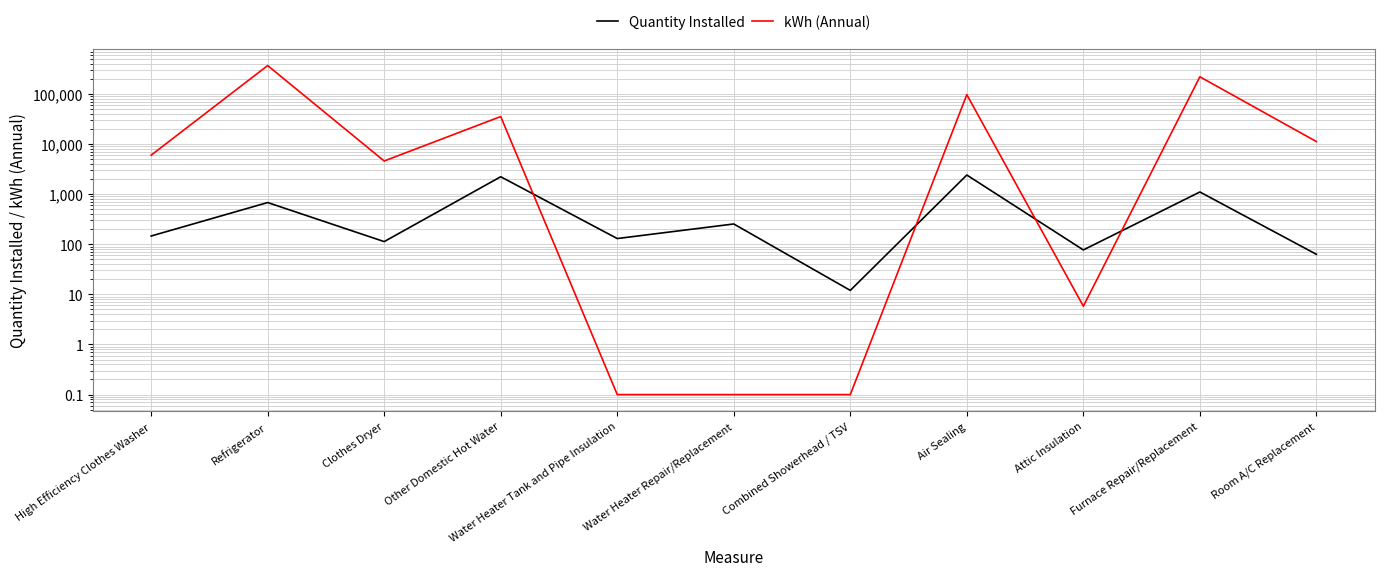

At which category is the sum across all series the highest?

Refrigerator